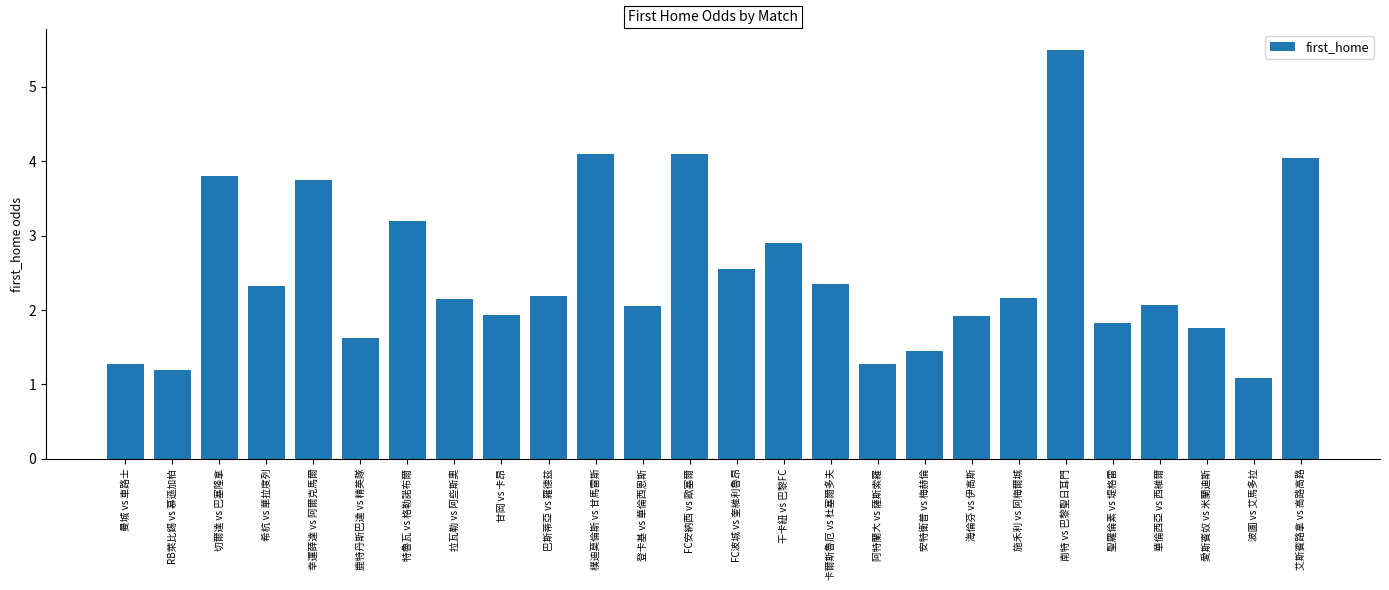

The chart shows a value of 2.5 at 安特衛普 vs 梅赫倫. True or false?

False